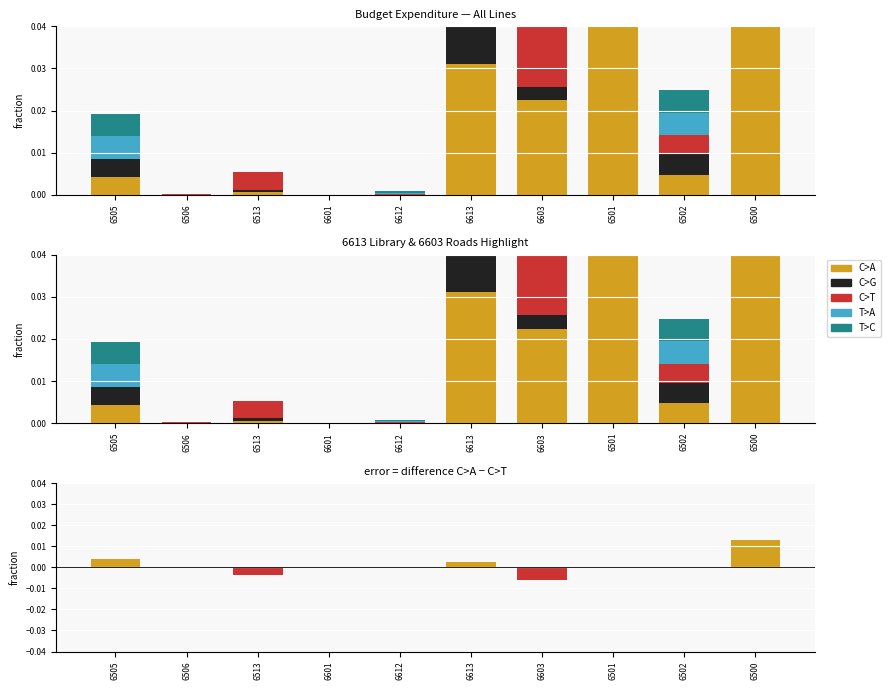

At 6601, list the series in order from smallest to largest.

C>A, C>G, C>T, T>A, T>C, C>A minus C>T